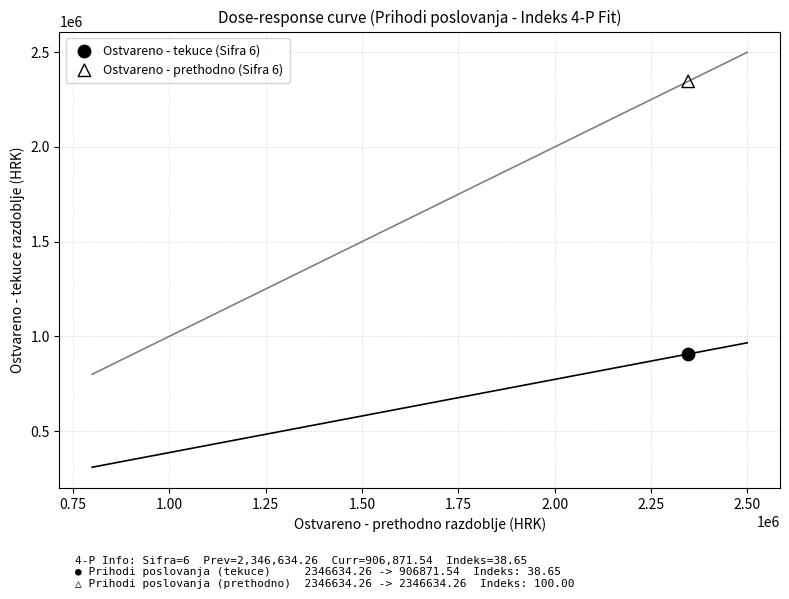

Across all data points, what is the average Y value?

1626752.9